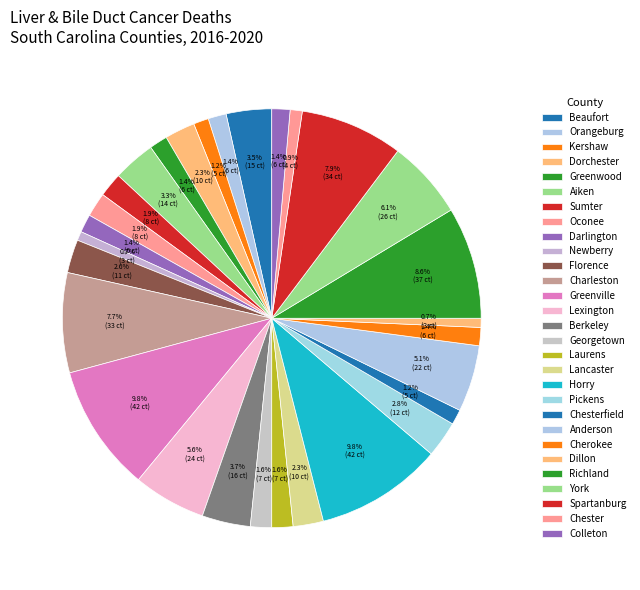

Count the number of slices in the pie.

29